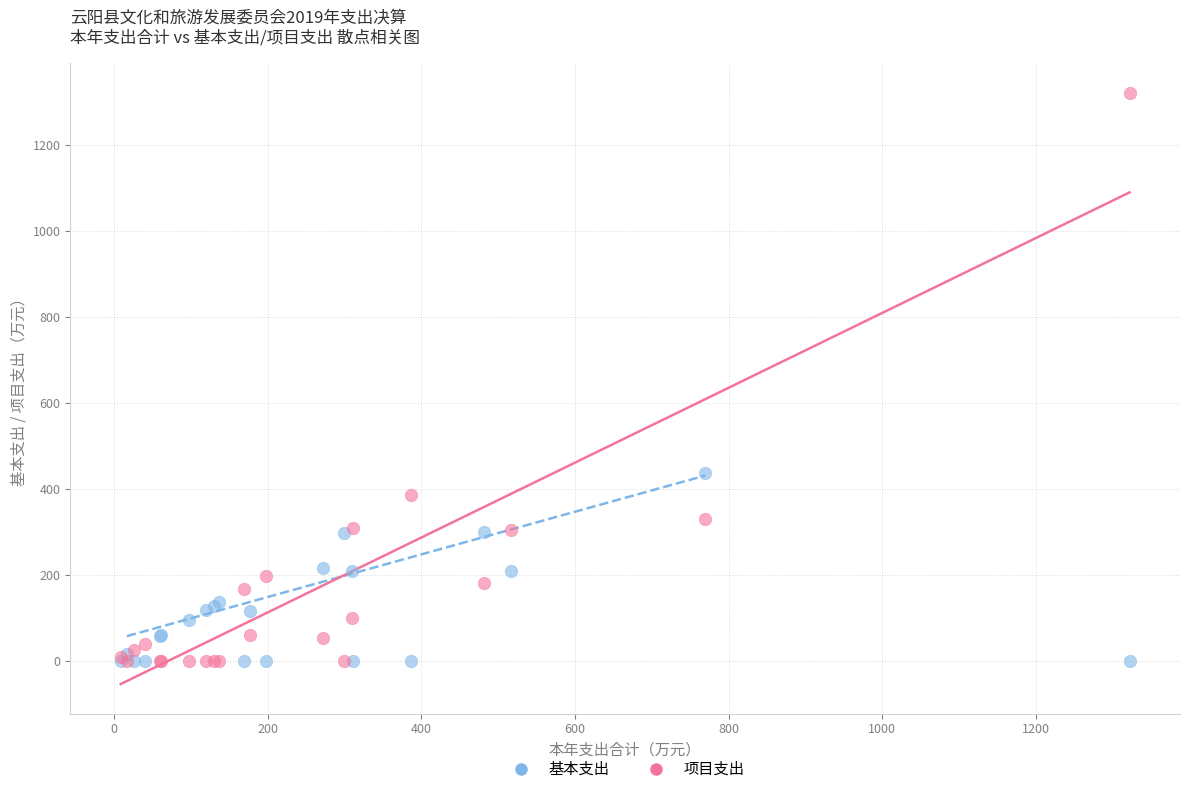

What are all the series names shown in the legend?

基本支出, 项目支出